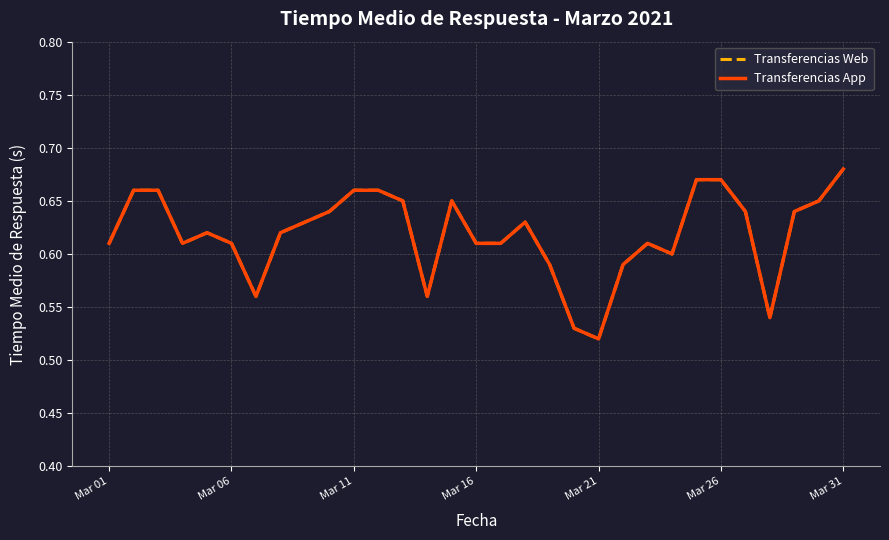

Does the chart display data point markers on the line(s)?

No